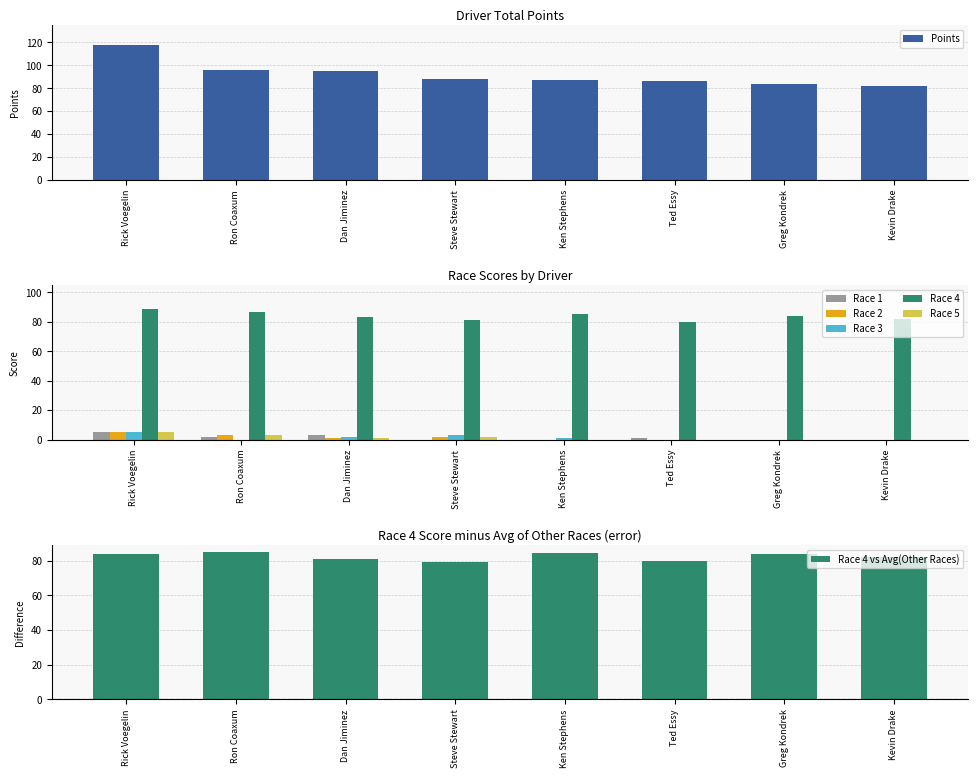

What is the difference between the maximum and minimum values in the Race 5 series?

5